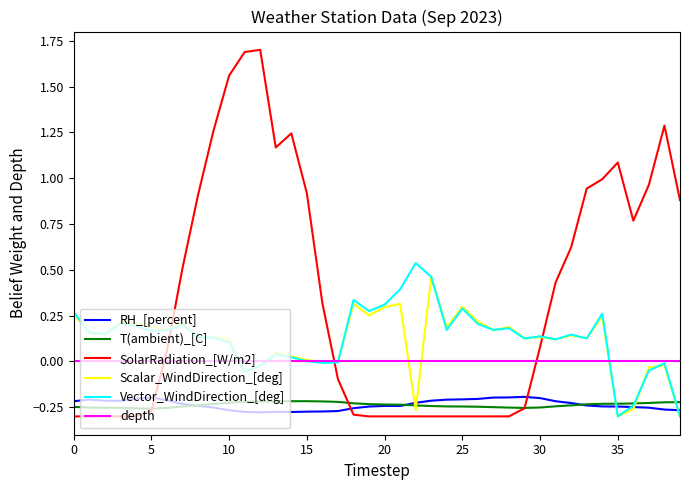

Which series changed the most between 02:00 and 12:00?

SolarRadiation_[W/m2]